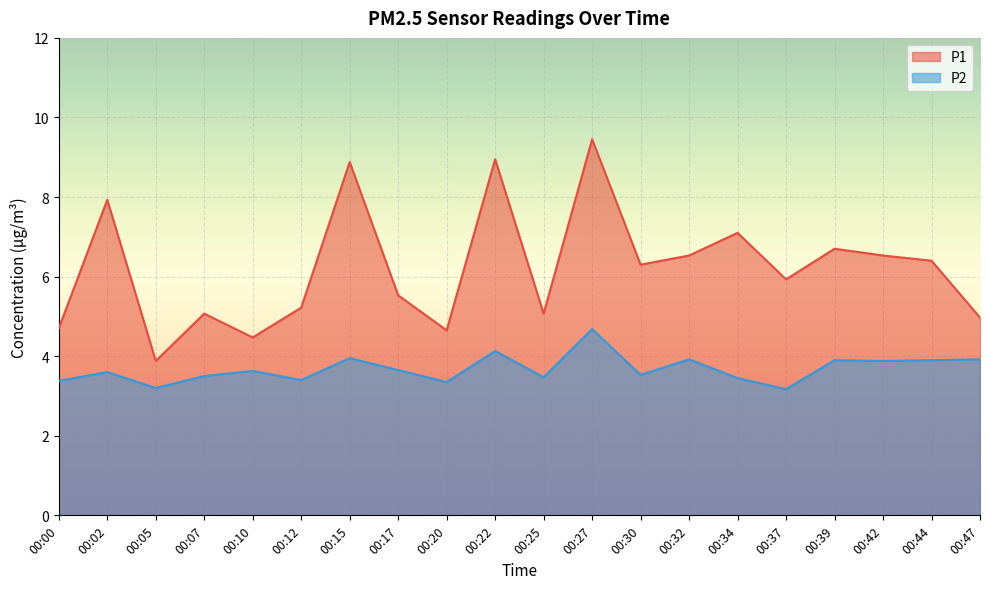

What is the highest value of the P2 series?

4.7